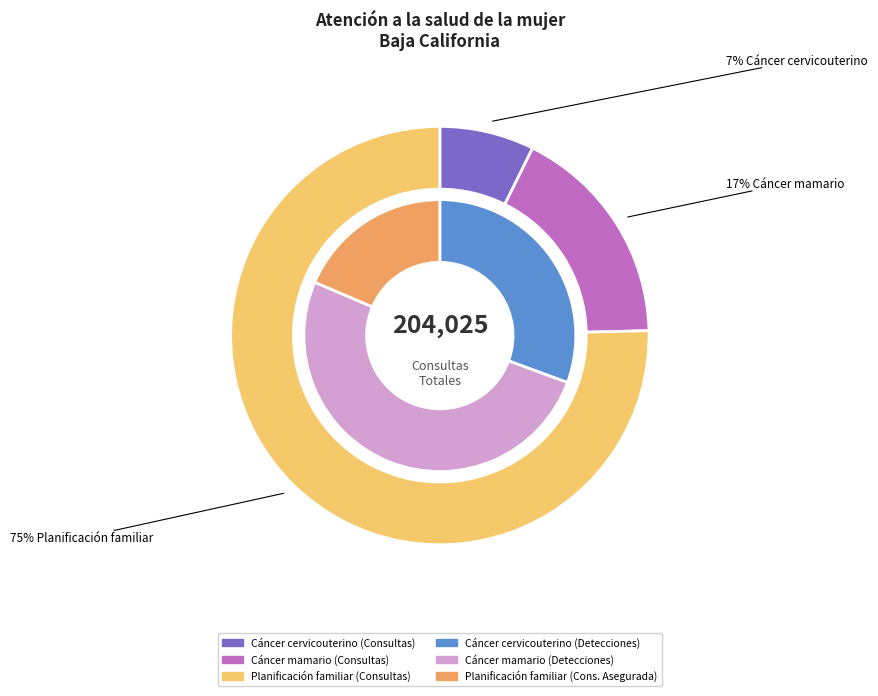

What portion of the pie excludes Planificación familiar?

24.6%